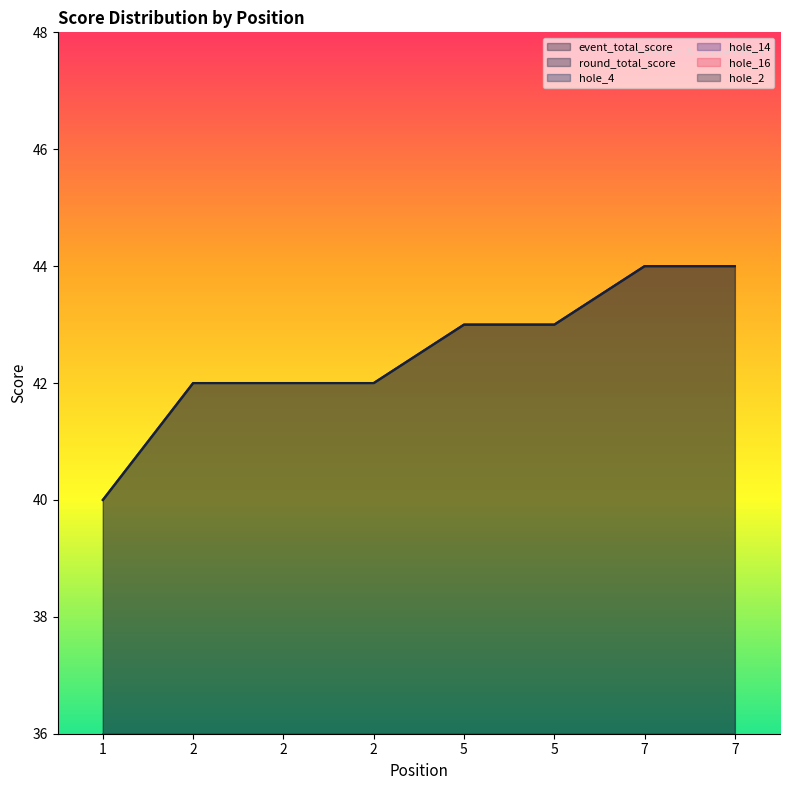

What is the value of the hole_14 point at the 1st from the left?

2